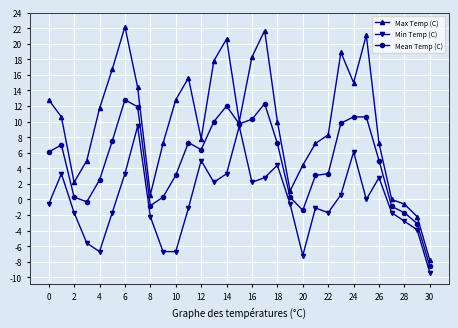

True or false: Max Temp (C) has more than 2 interior local peaks.

True